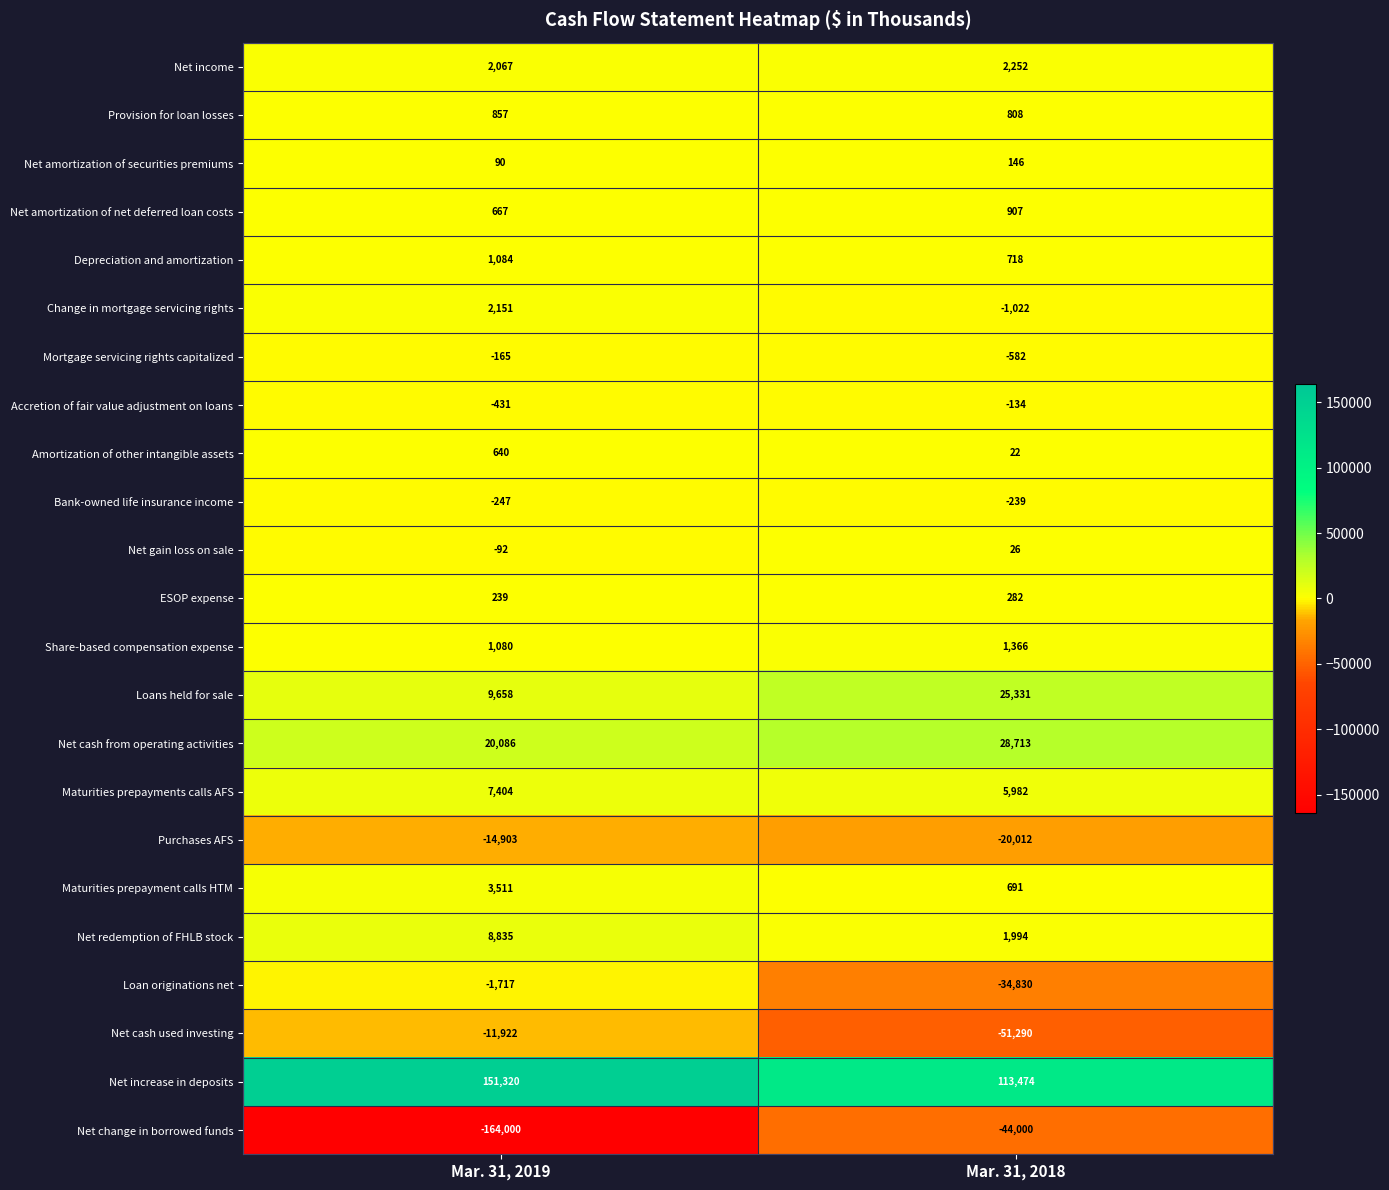

At Mar. 31, 2018, list the series in order from smallest to largest.

Net cash used investing, Net change in borrowed funds, Loan originations net, Purchases AFS, Change in mortgage servicing rights, Mortgage servicing rights capitalized, Bank-owned life insurance income, Accretion of fair value adjustment on loans, Amortization of other intangible assets, Net gain loss on sale, Net amortization of securities premiums, ESOP expense, Maturities prepayment calls HTM, Depreciation and amortization, Provision for loan losses, Net amortization of net deferred loan costs, Share-based compensation expense, Net redemption of FHLB stock, Net income, Maturities prepayments calls AFS, Loans held for sale, Net cash from operating activities, Net increase in deposits